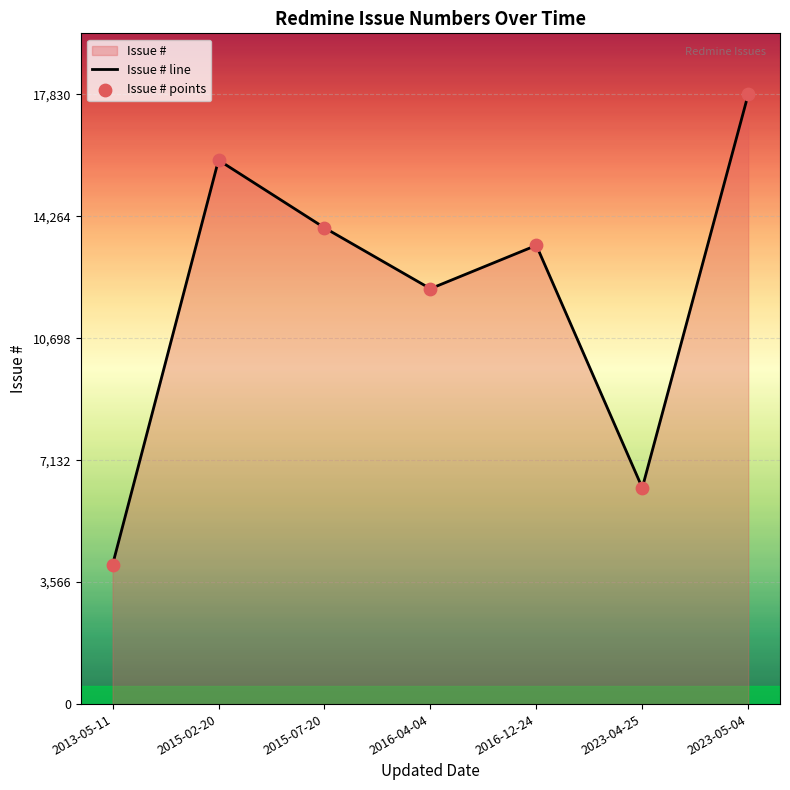

Is the value of Issue # points at 2023-05-04 greater than the value of Issue # line at 2023-04-25?

Yes